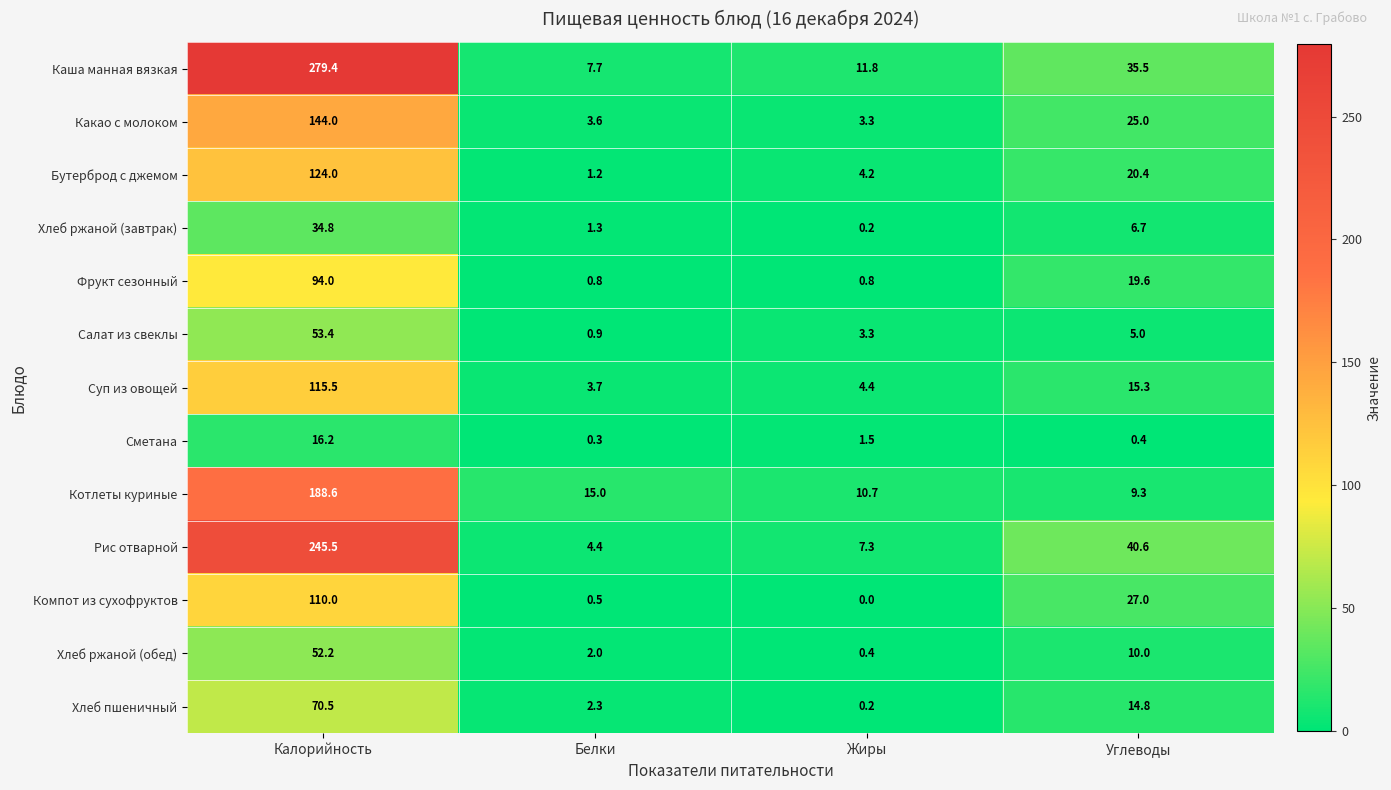

At which category is the sum across all series the highest?

Калорийность